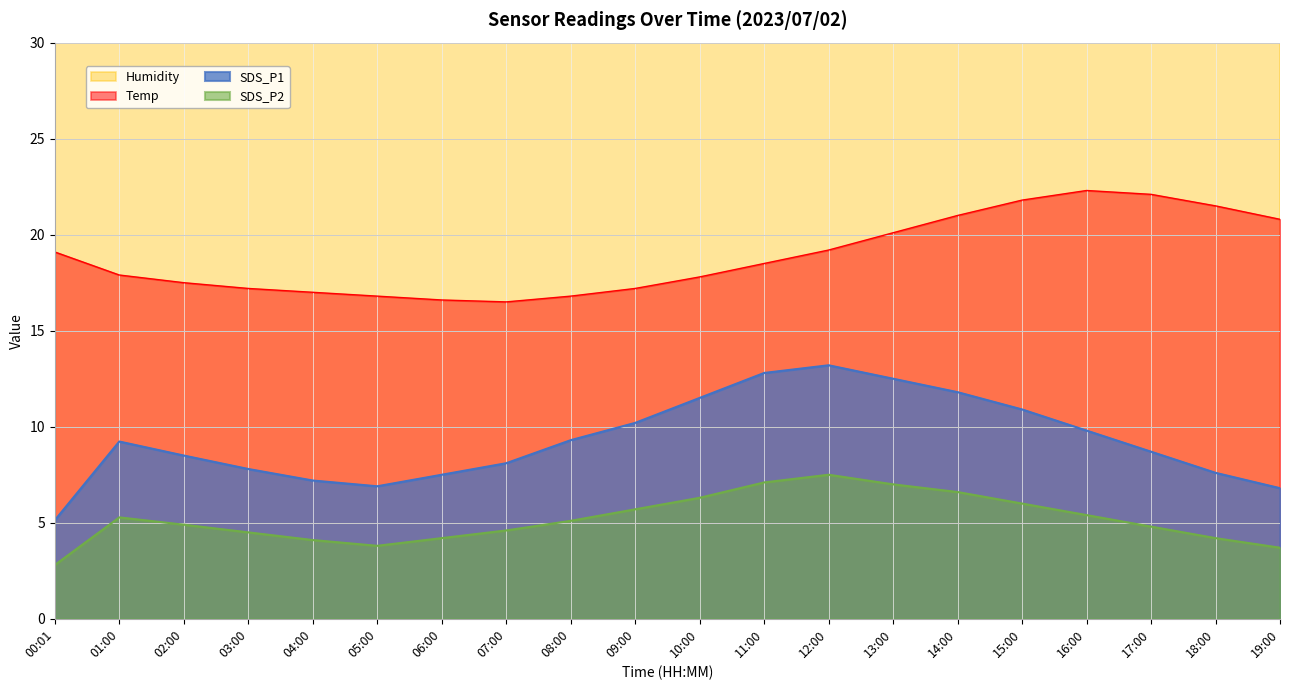

Rank the series at 12:00 from lowest to highest value.

SDS_P2, SDS_P1, Temp, Humidity